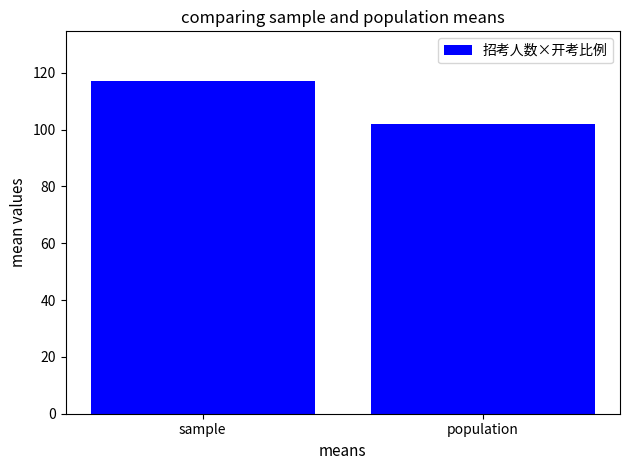

Which category has the lowest value across all series?

population